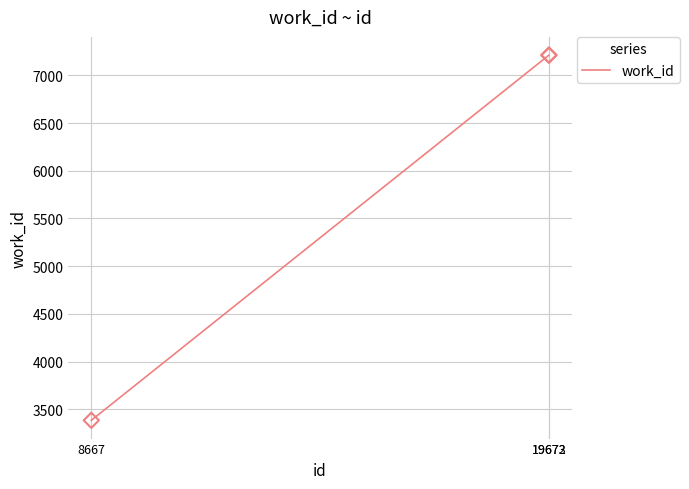

Between 19673 and 8667, which is larger?

19673